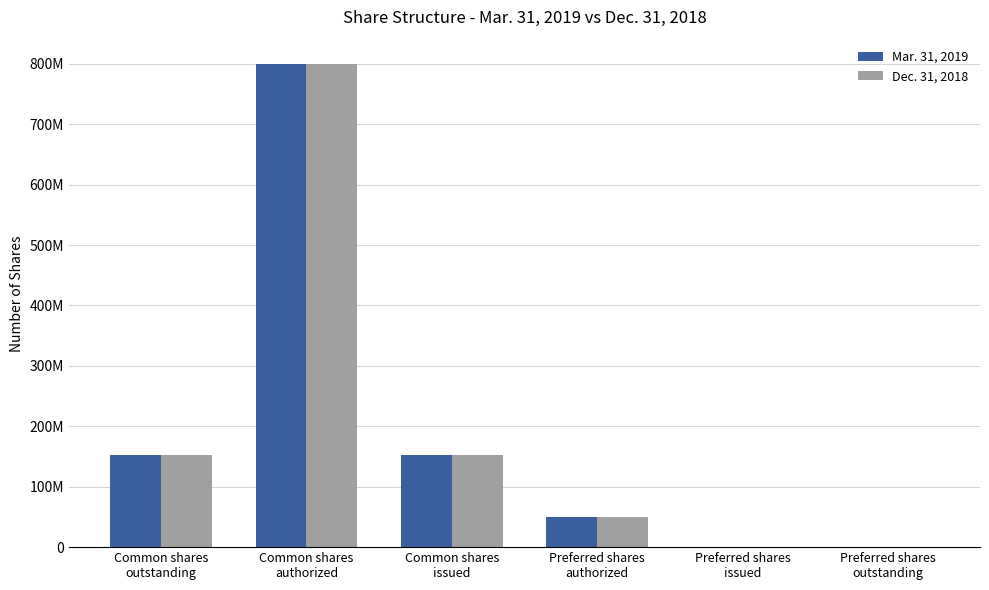

At which label does Dec. 31, 2018 reach its minimum?

Preferred shares
issued